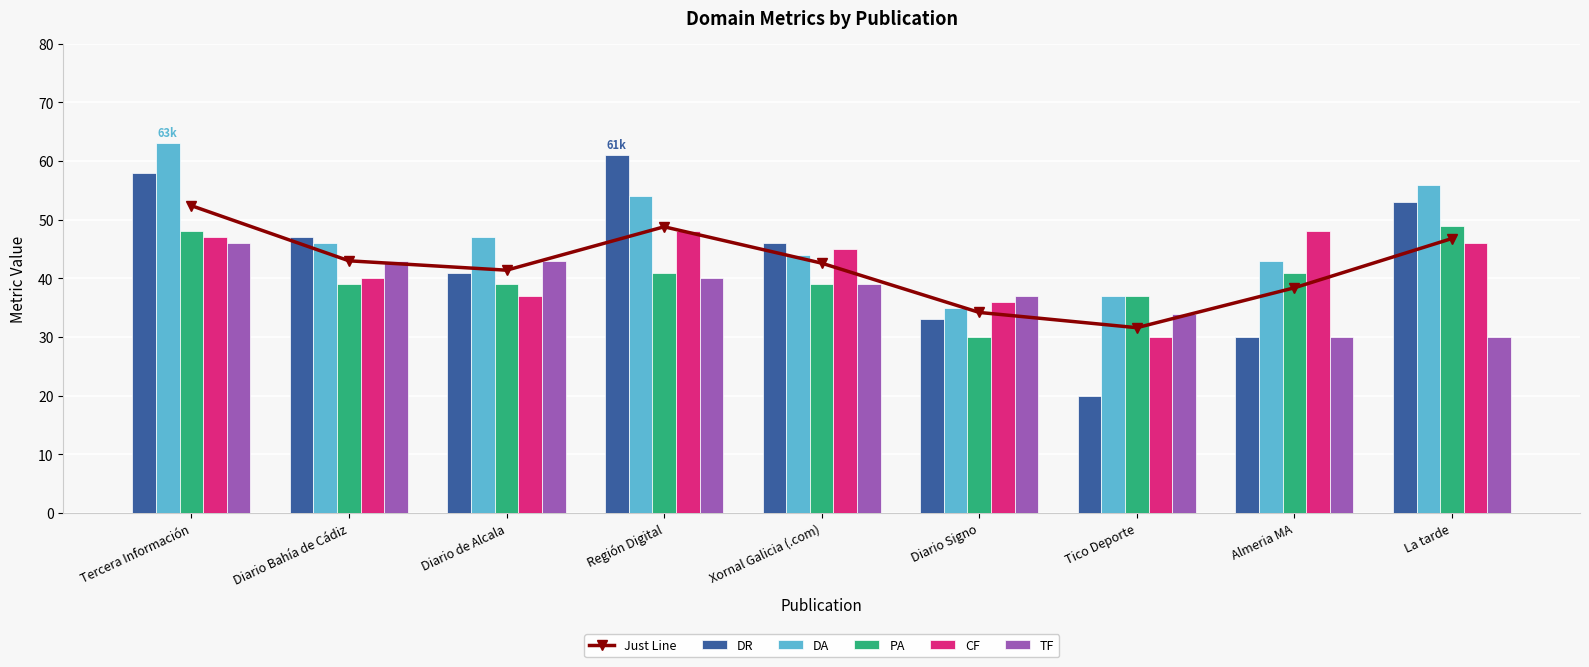

What position from the left is Diario Bahía de Cádiz?

2